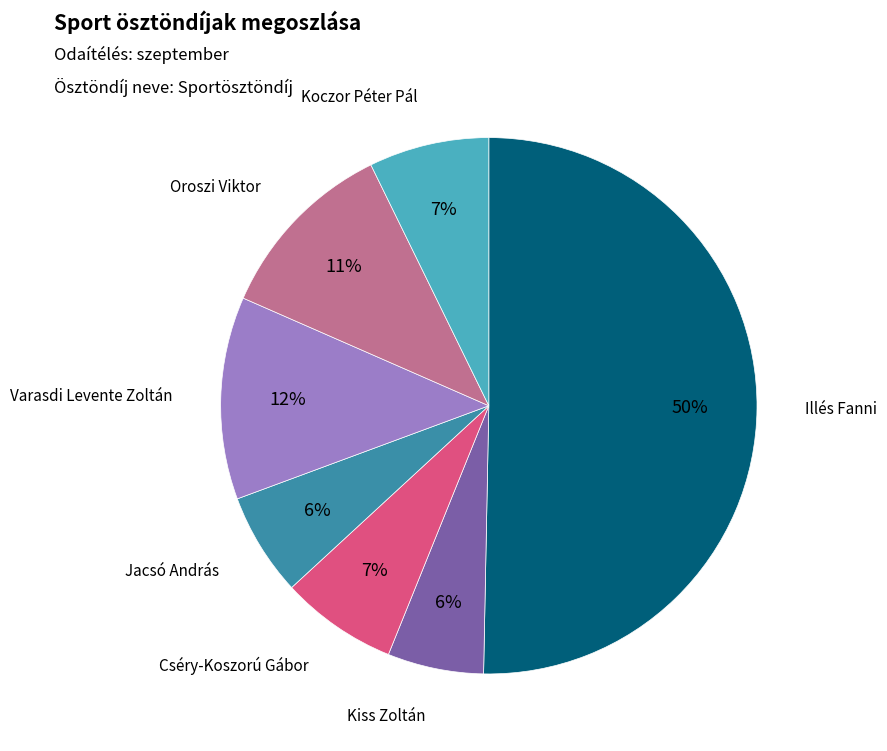

To the nearest percent, what portion does Oroszi Viktor represent?

11%